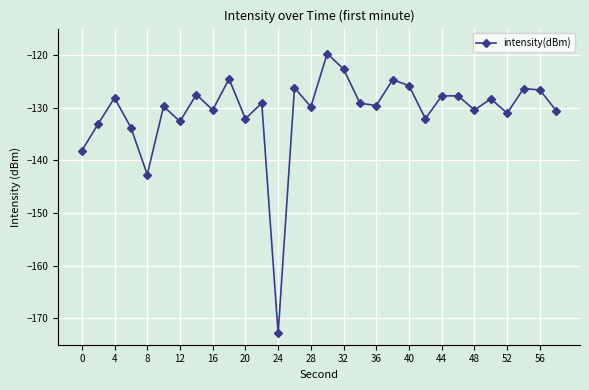

How many points are lower than both their immediate neighbors (excluding endpoints)?

10